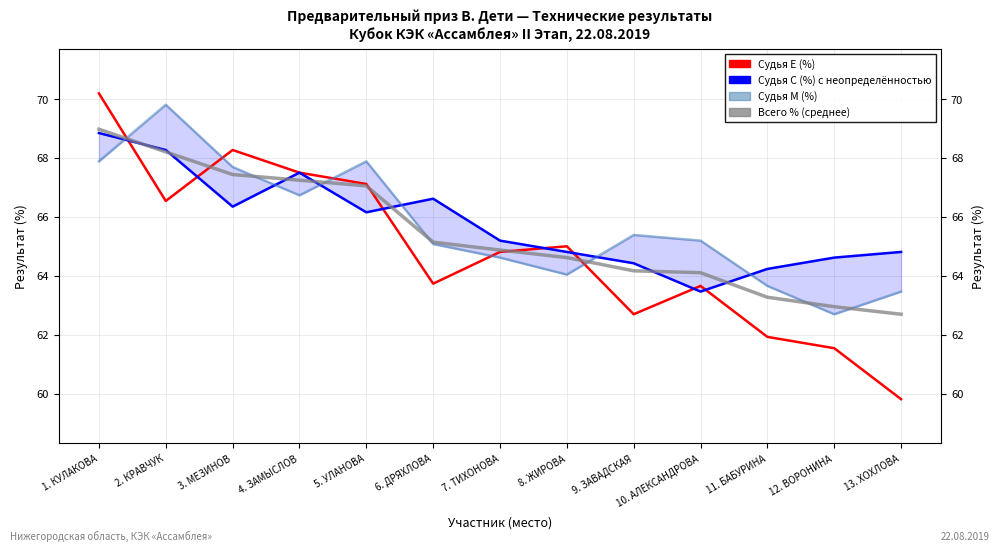

At which category does the chart reach its peak across all series?

1. КУЛАКОВА